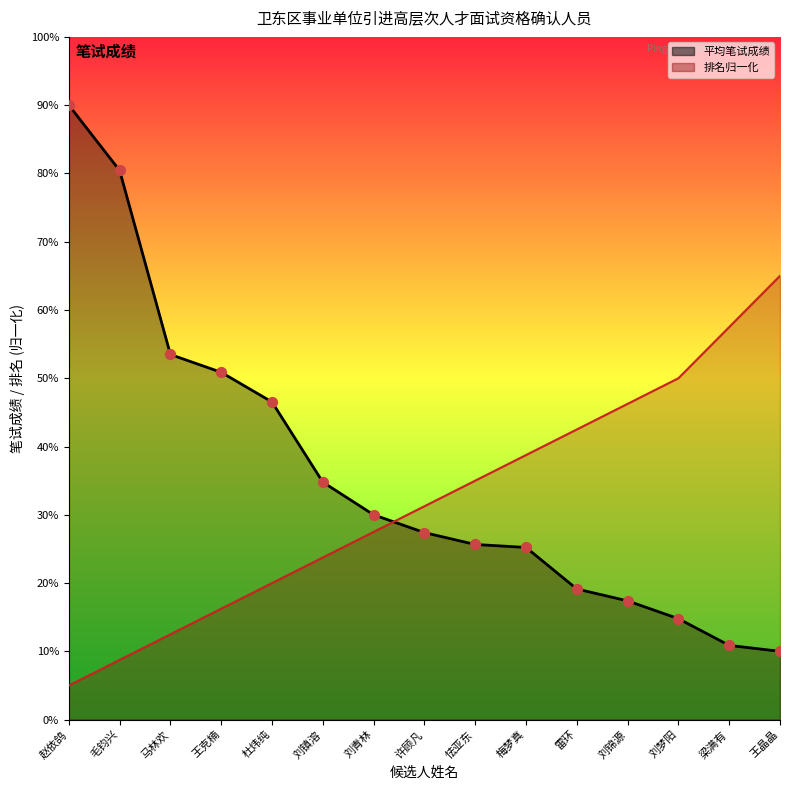

What is the total value across all series at 赵依鸽?

95.0